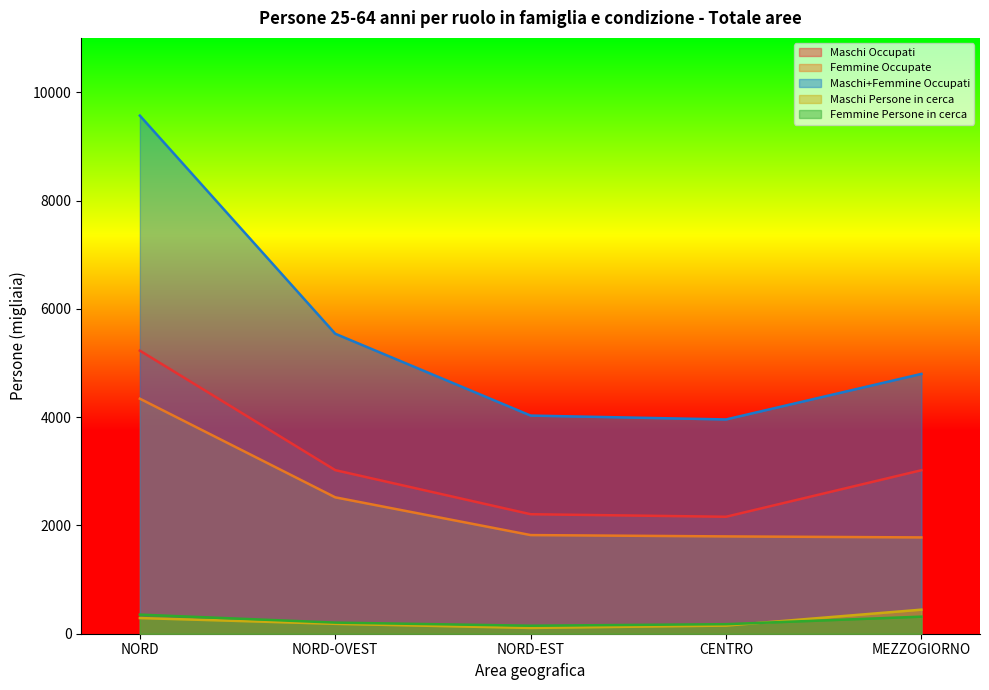

True or false: Maschi+Femmine Occupati has a value of 1329.8 at CENTRO.

False